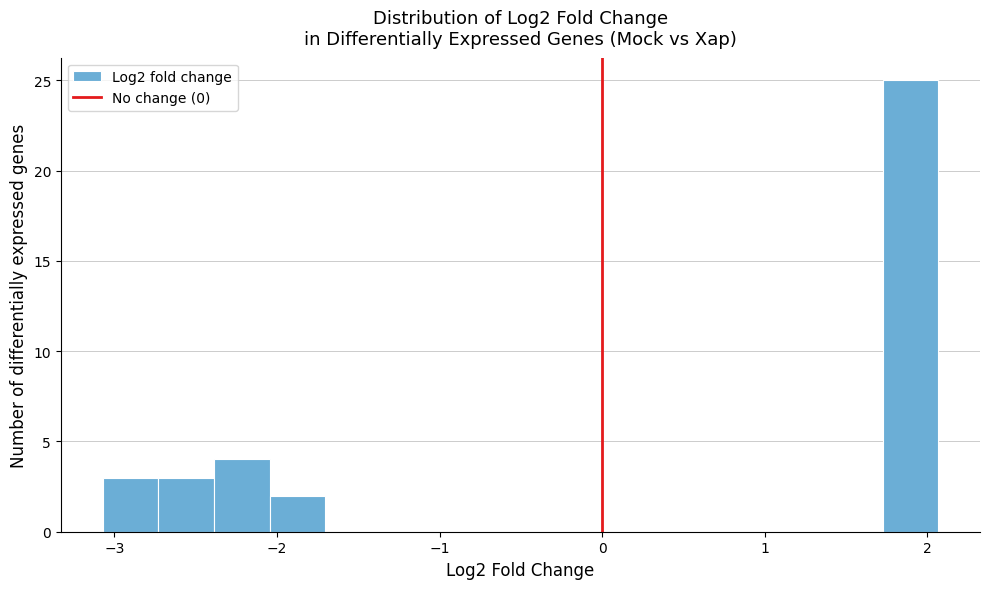

Around what value on the x-axis is the tallest bar? Give the approximate position of its centre, as read against the axis.

1.9